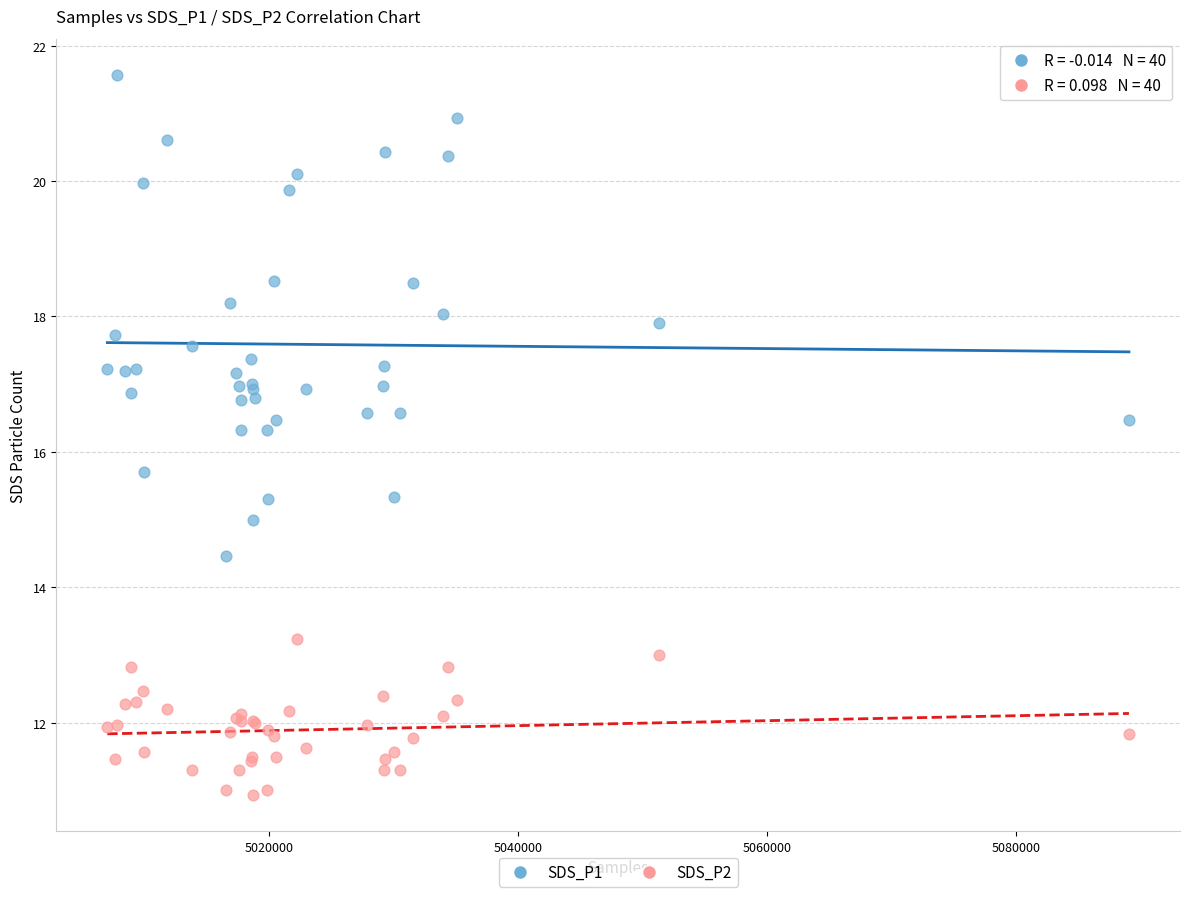

Which series contains the highest Y value?

SDS_P1